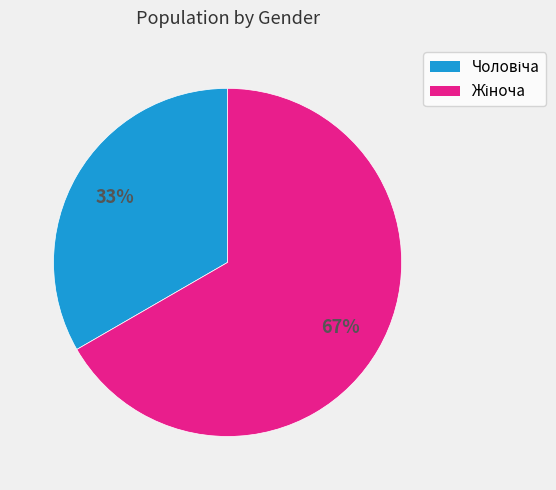

To the nearest percent, what is the average slice percentage?

50%